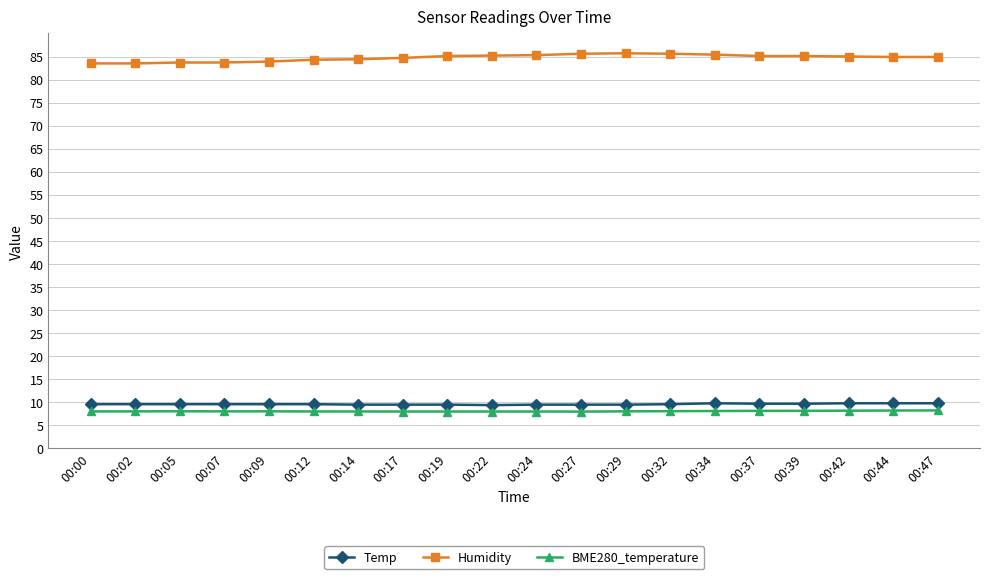

What are all the series names shown in the legend?

Temp, Humidity, BME280_temperature